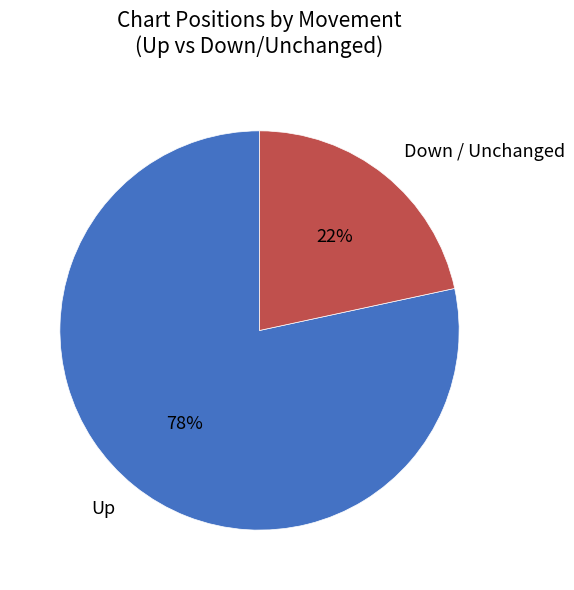

To the nearest percent, what portion does Down / Unchanged represent?

22%